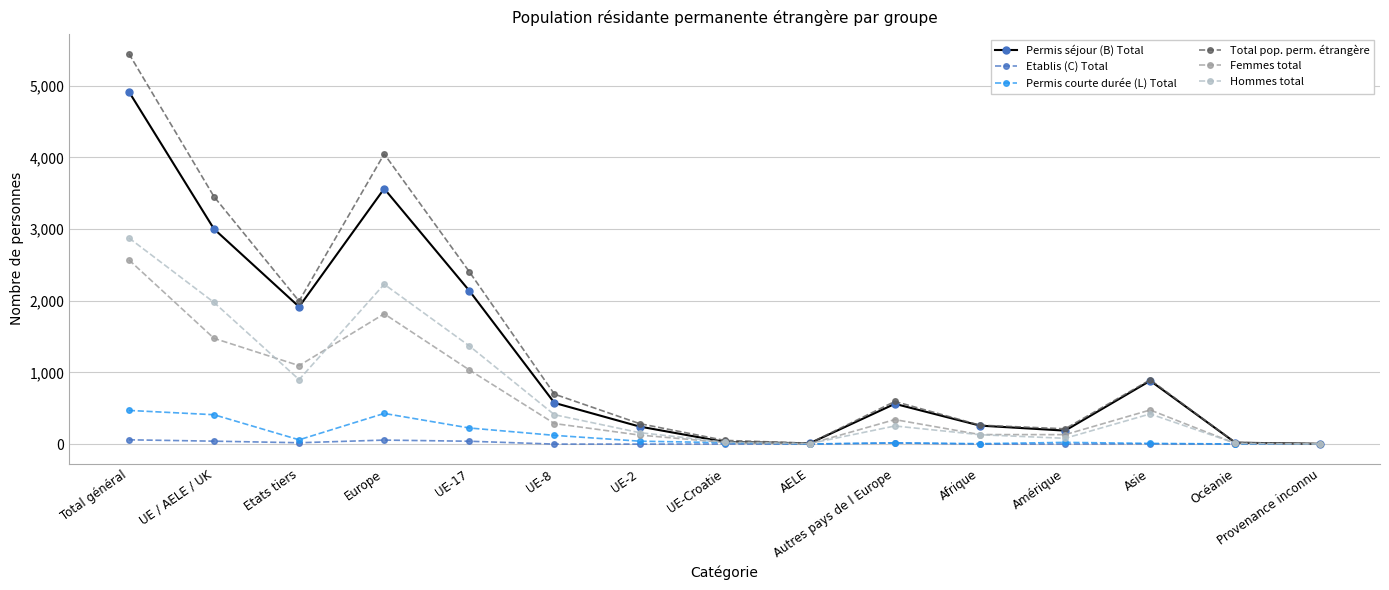

The value of Total pop. perm. étrangère at Autres pays de l Europe is 595. True or false?

True